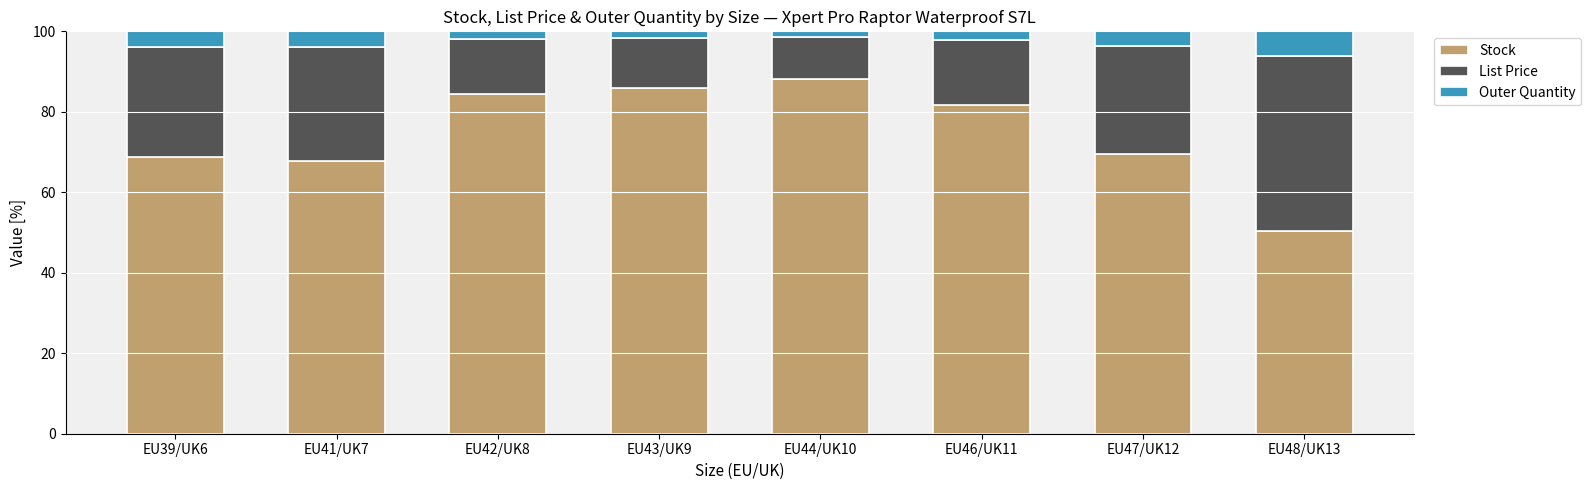

The Stock series shows 127.3 at EU44/UK10. True or false?

False